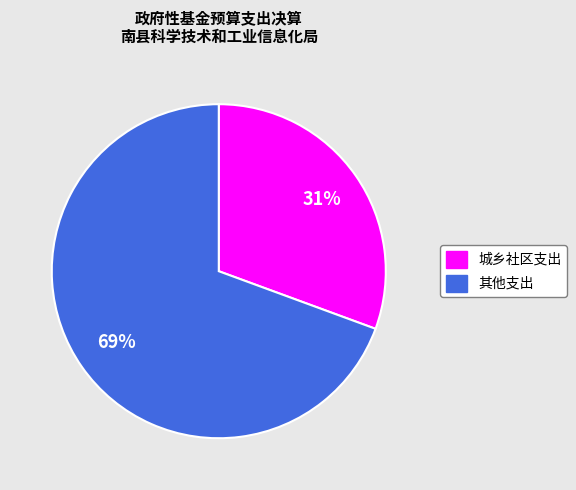

To the nearest percent, what portion does 其他支出 represent?

69%